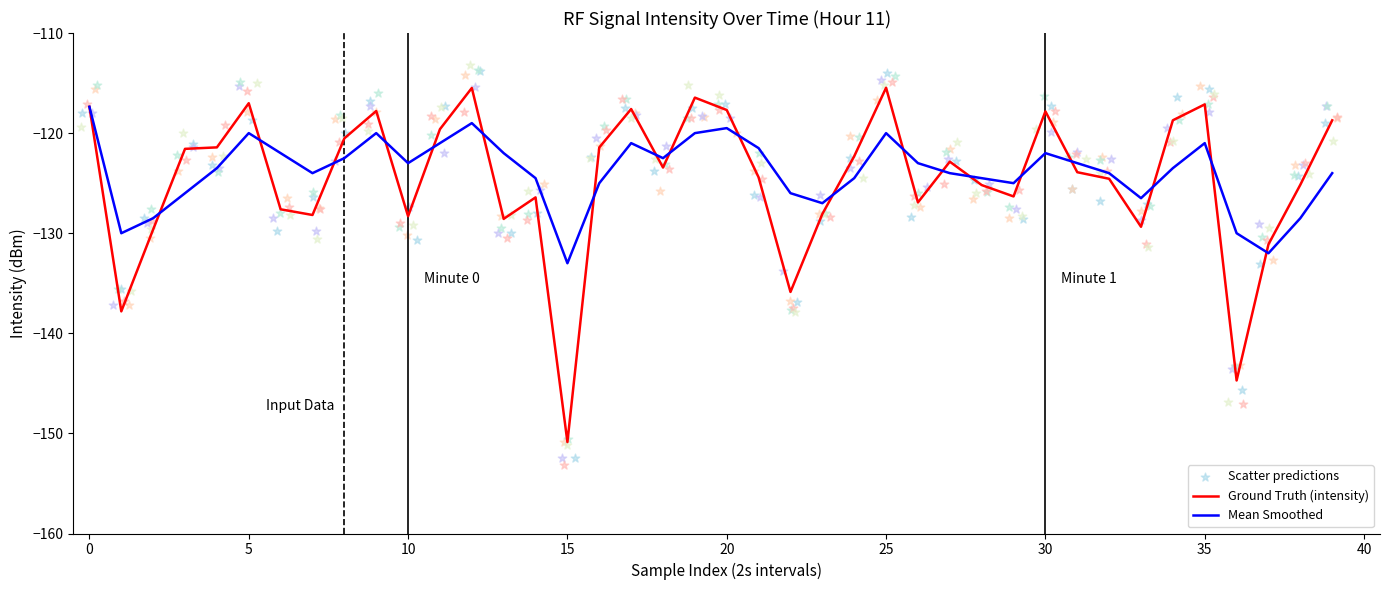

Which series has the widest spread of Y values?

Scatter predictions